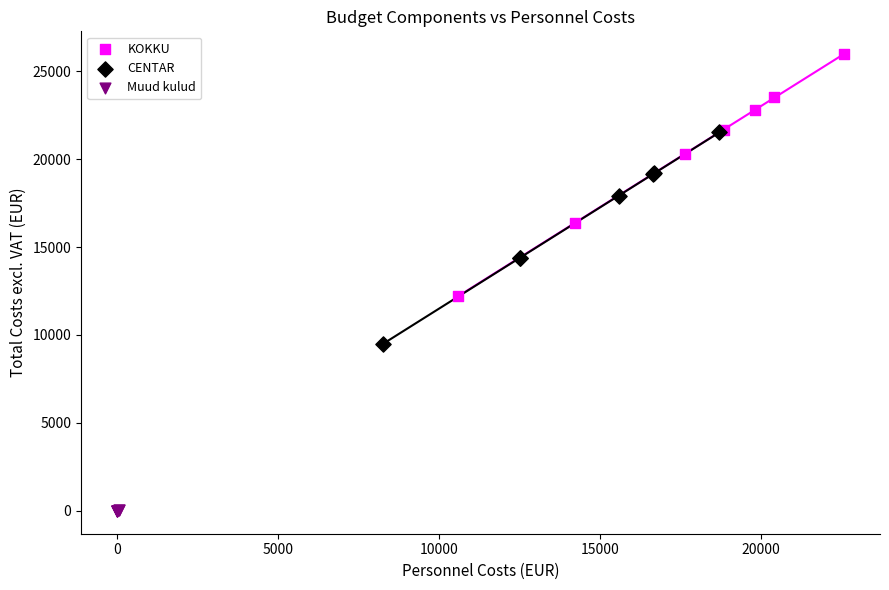

Which series has the widest spread of Y values?

KOKKU